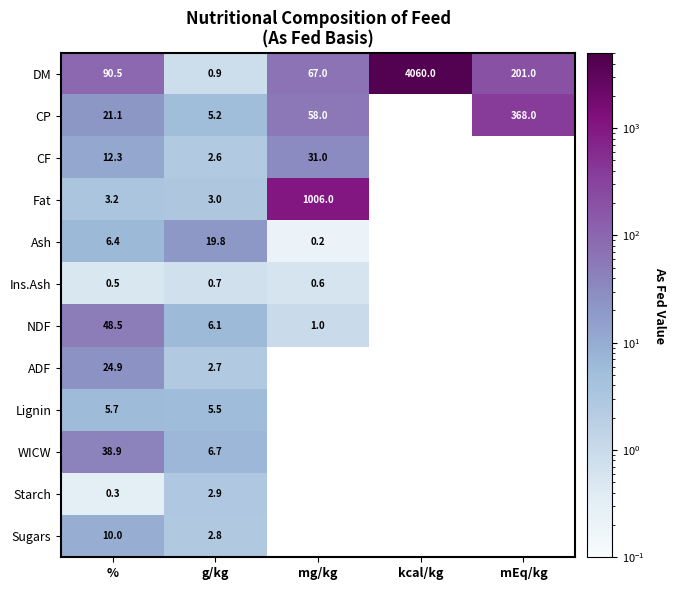

The value of CP at mg/kg is 95.8. True or false?

False